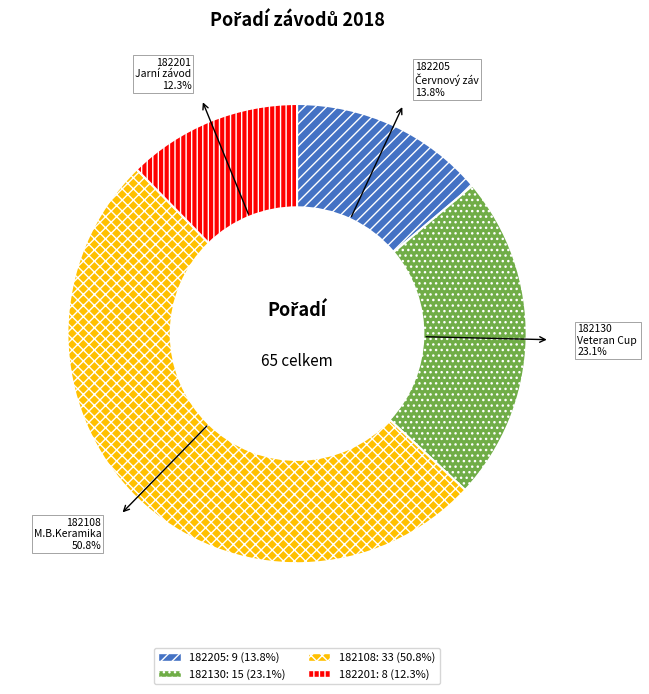

How much of the chart is everything except 182205?

86.2%